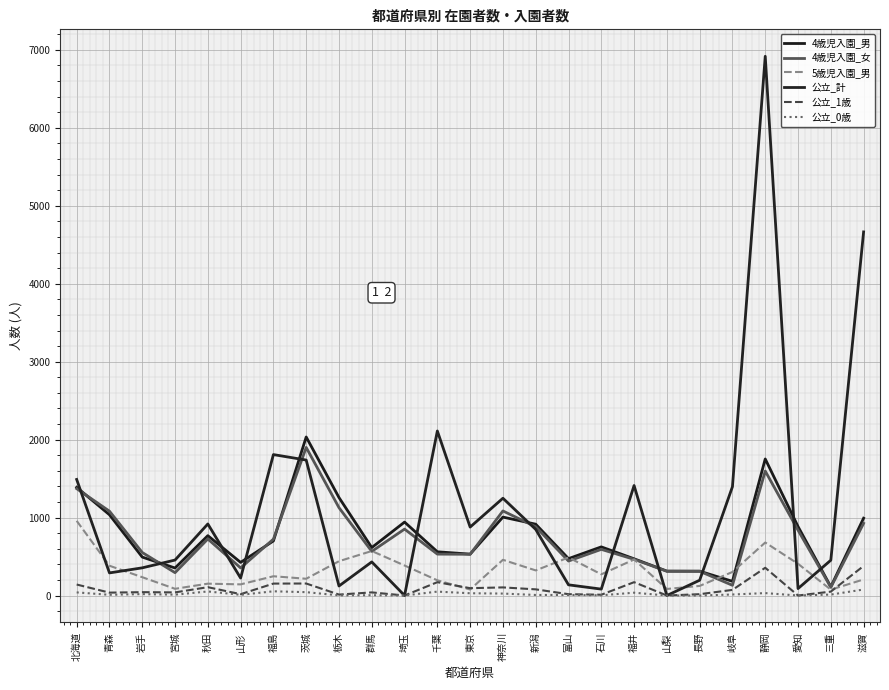

At which label does 4歳児入園_女 reach its peak?

茨城